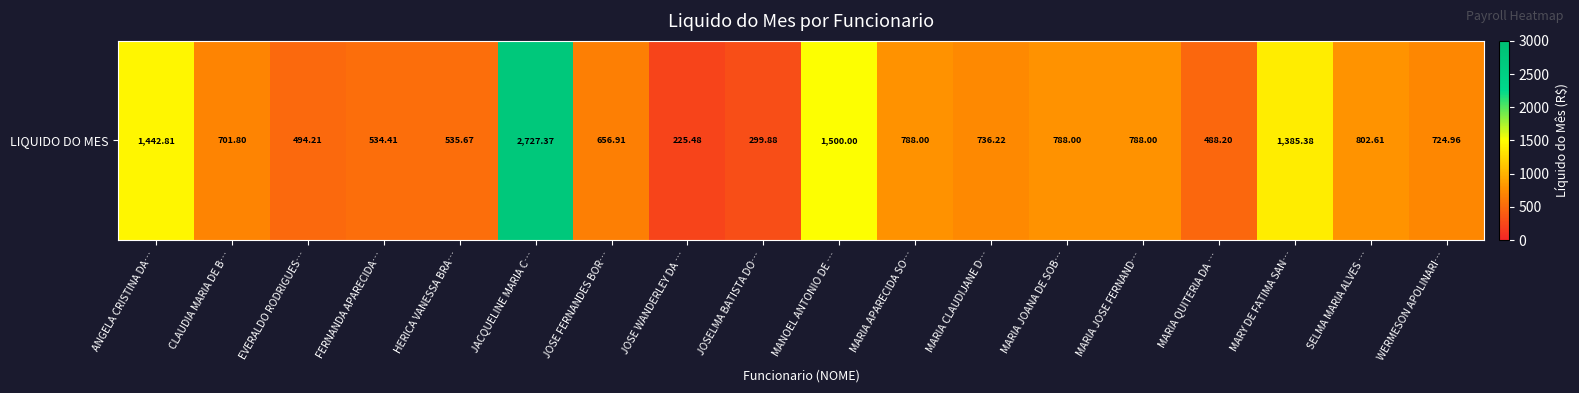

Which label corresponds to the smallest value in the chart?

JOSE WANDERLEY DA …